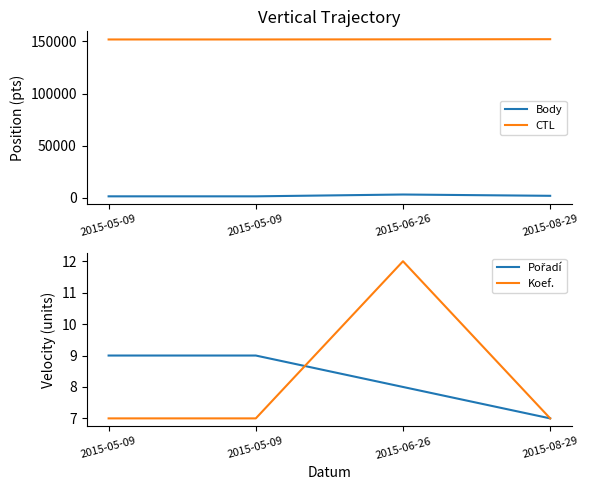

The Pořadí series shows 7 at 2015-08-29. True or false?

True